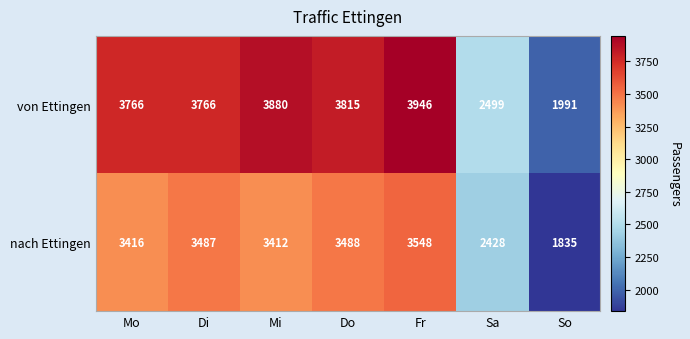

The nach Ettingen series shows 3487 at Di. True or false?

True